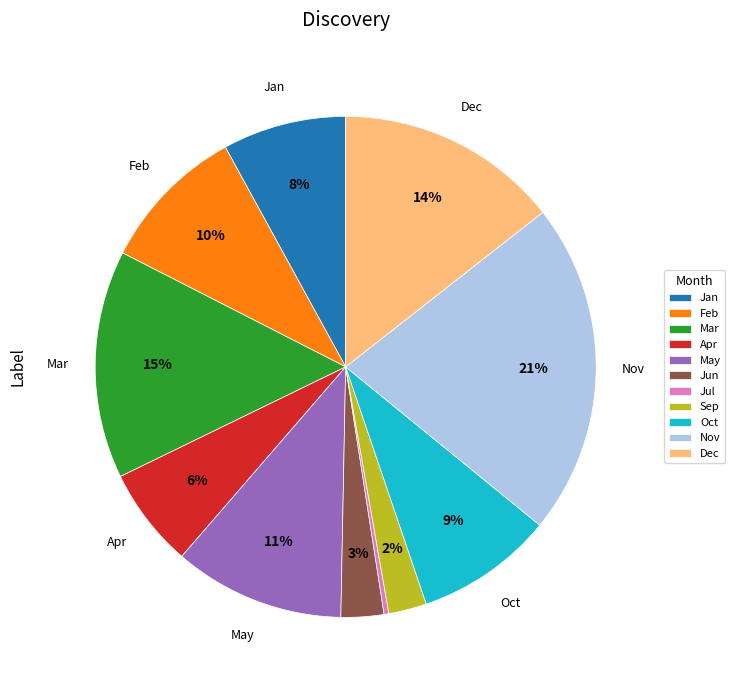

Count the number of slices in the pie.

11